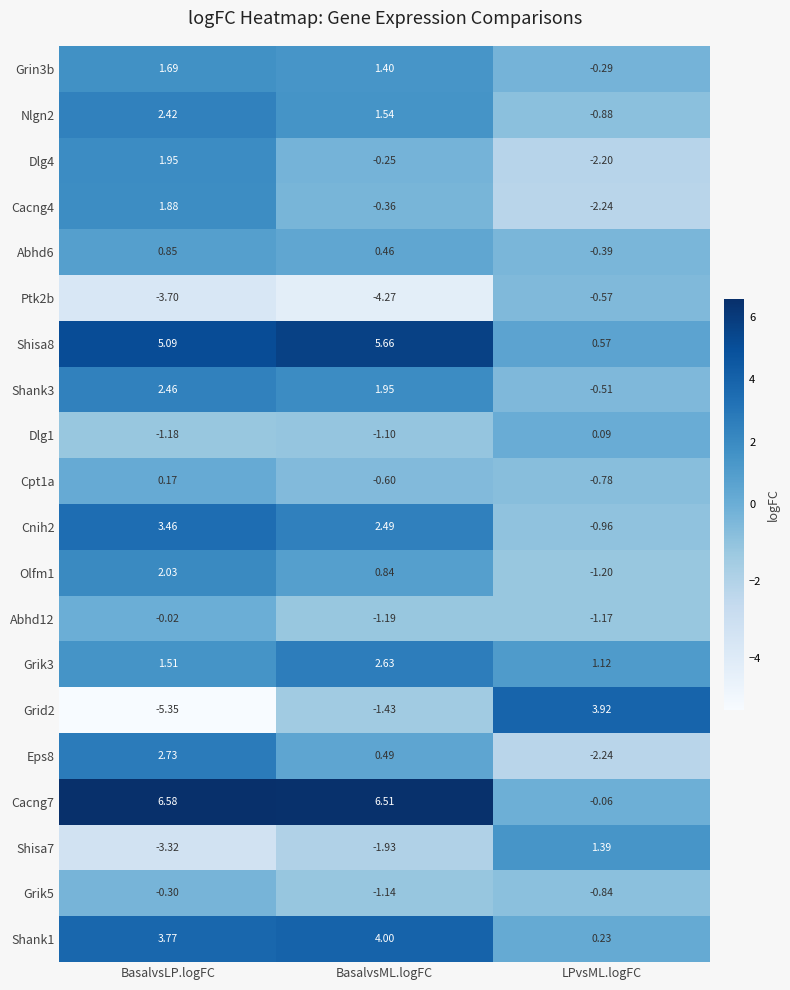

Where is Cnih2 nearest to the value 1?

BasalvsML.logFC